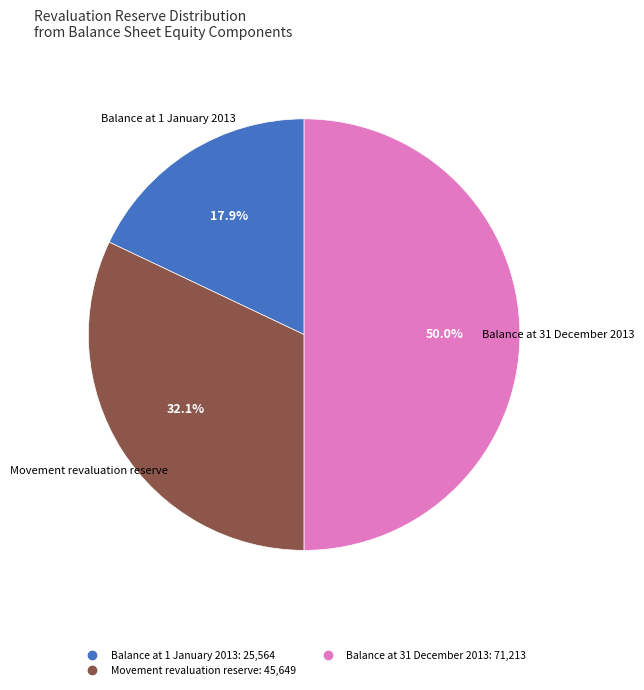

What is the largest slice in the pie chart?

Balance at 31 December 2013